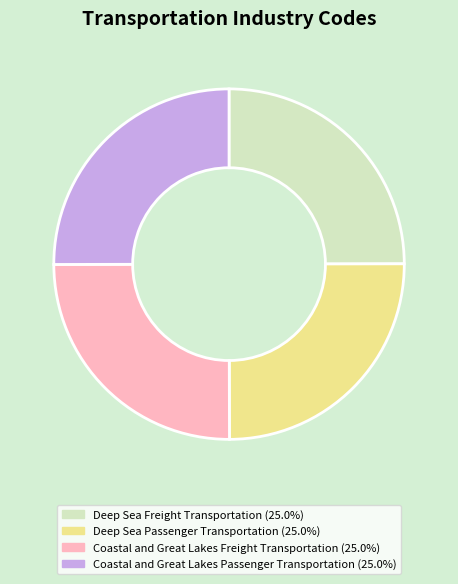

Is there a majority slice in this chart?

No